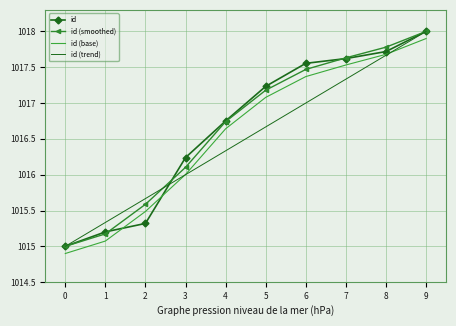

True or false: id (base) and id (smoothed) cross at least once.

False